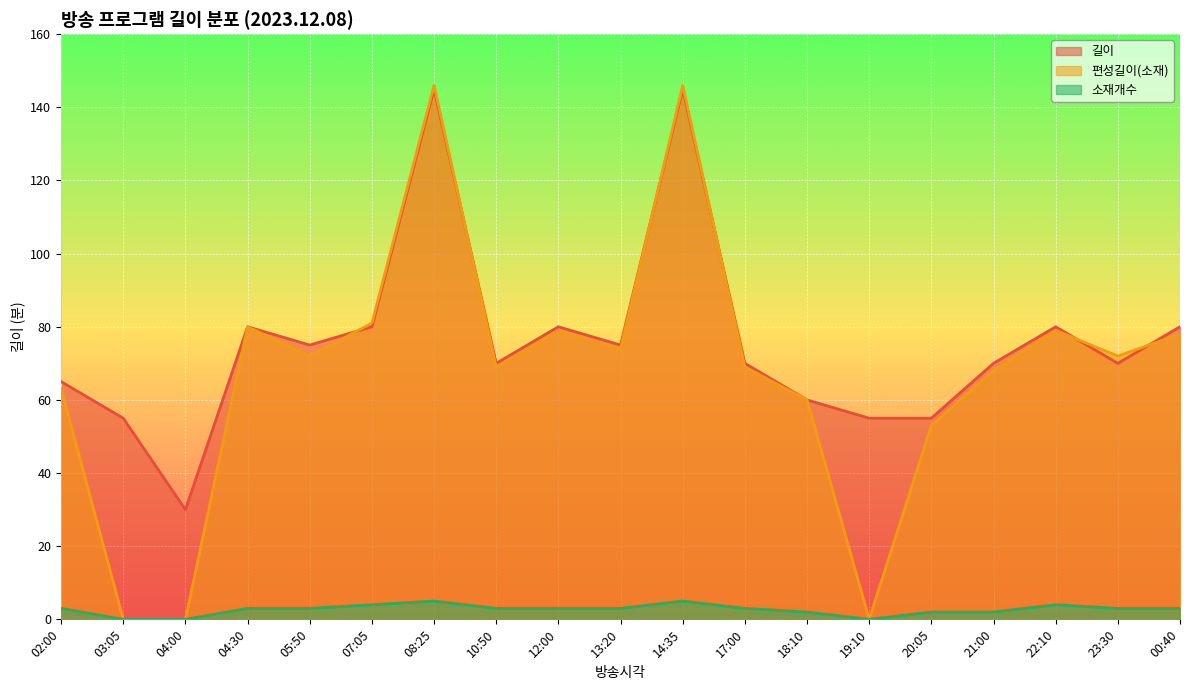

True or false: 길이 has more than 0 interior local peaks.

True